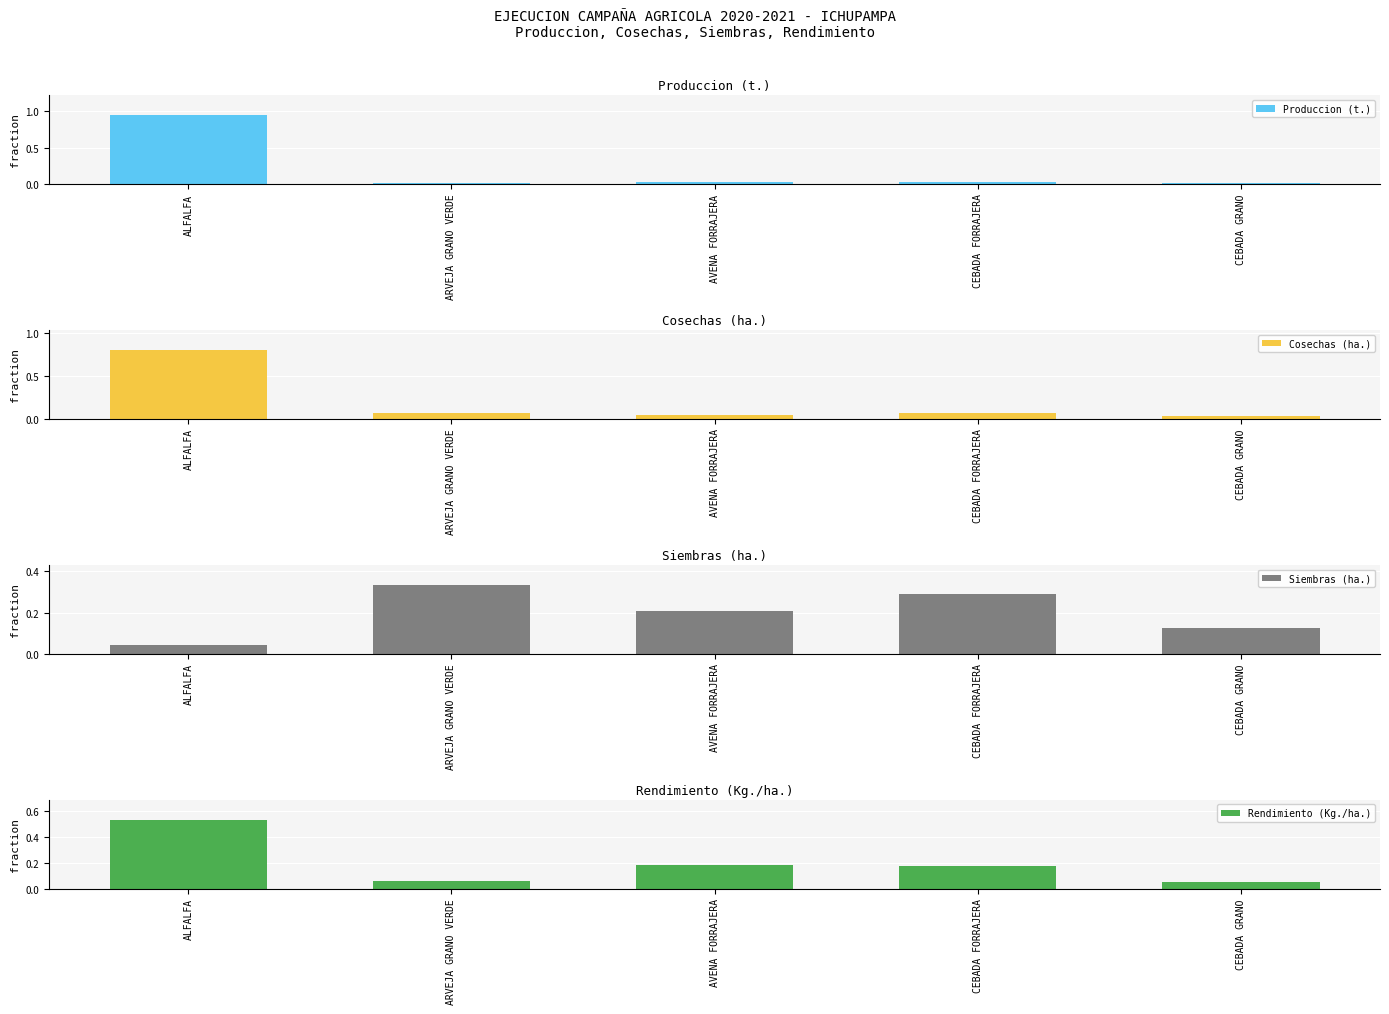

How many groups of bars are there?

5